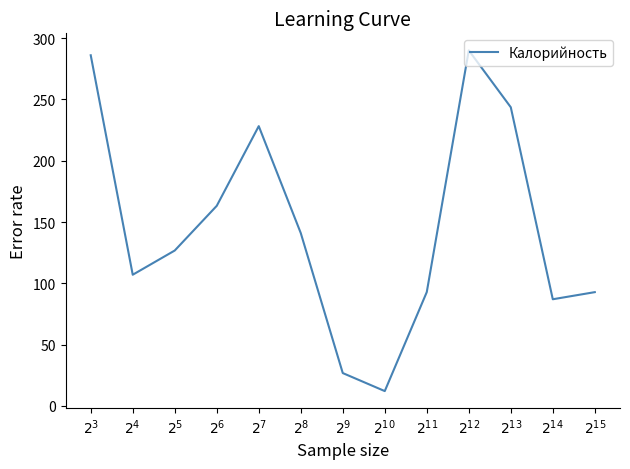

What is the change in value from $2^{4}$ to $2^{6}$?

+56.2